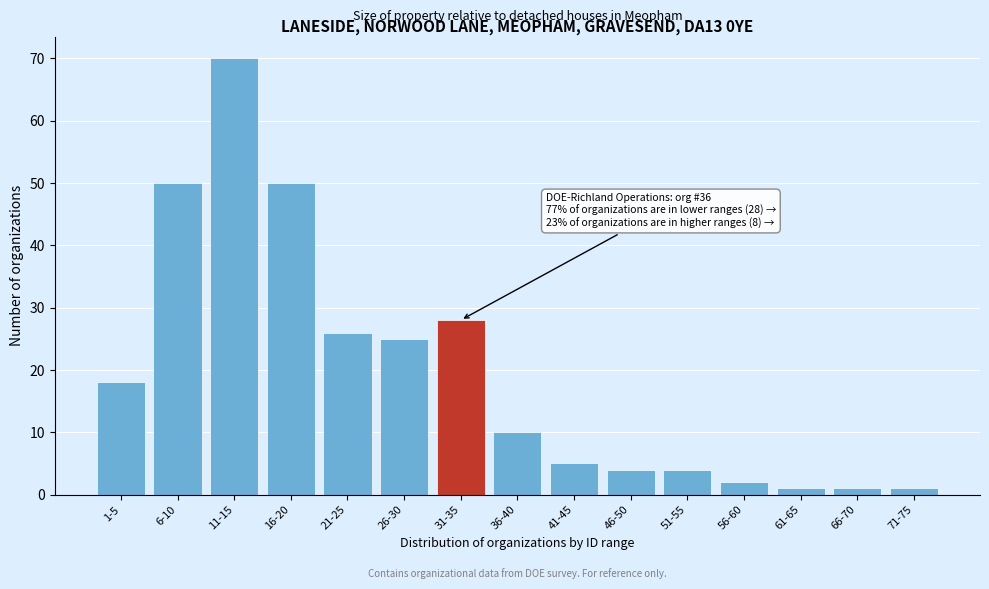

Reading right to left, extract all data points from this chart.

1	1	1	2	4	4	5	10	28	25	26	50	70	50	18